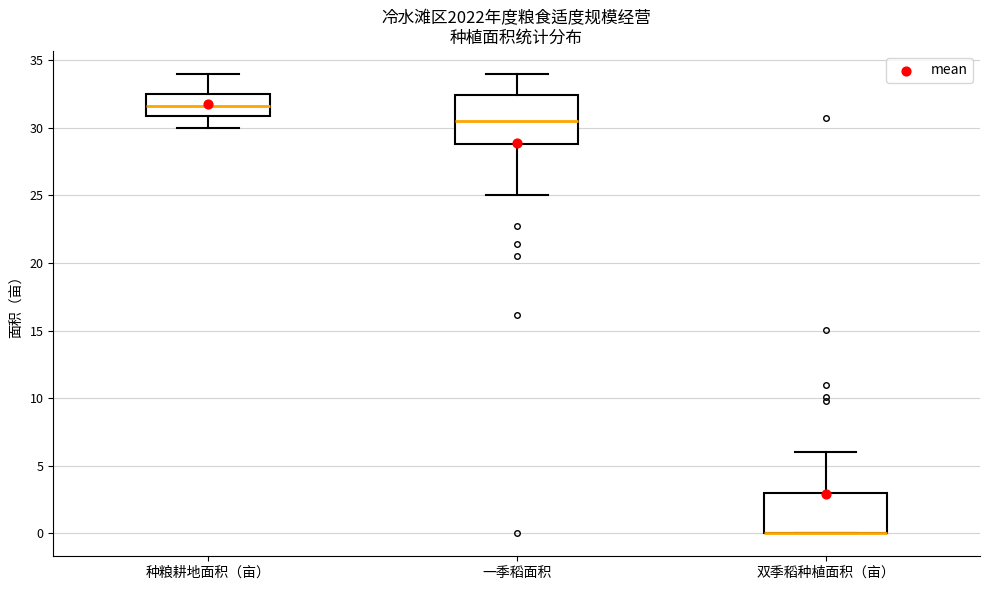

Reading left to right, transcribe this box plot: for each box, give where its median line is, the range the box spans, and where its two whiskers end, as read against the y-axis. The values are not printed on the chart, so give them approximately, as read against the axis.

种粮耕地面积（亩）: median 31.5, box 31.0 to 32.5, whiskers 30.0 to 34.0
一季稻面积: median 30.5, box 29.0 to 32.5, whiskers 25.0 to 34.0
双季稻种植面积（亩）: median 0.0 (drawn on the box's lower edge), box 0.0 to 3.0, whiskers 0.0 to 6.0